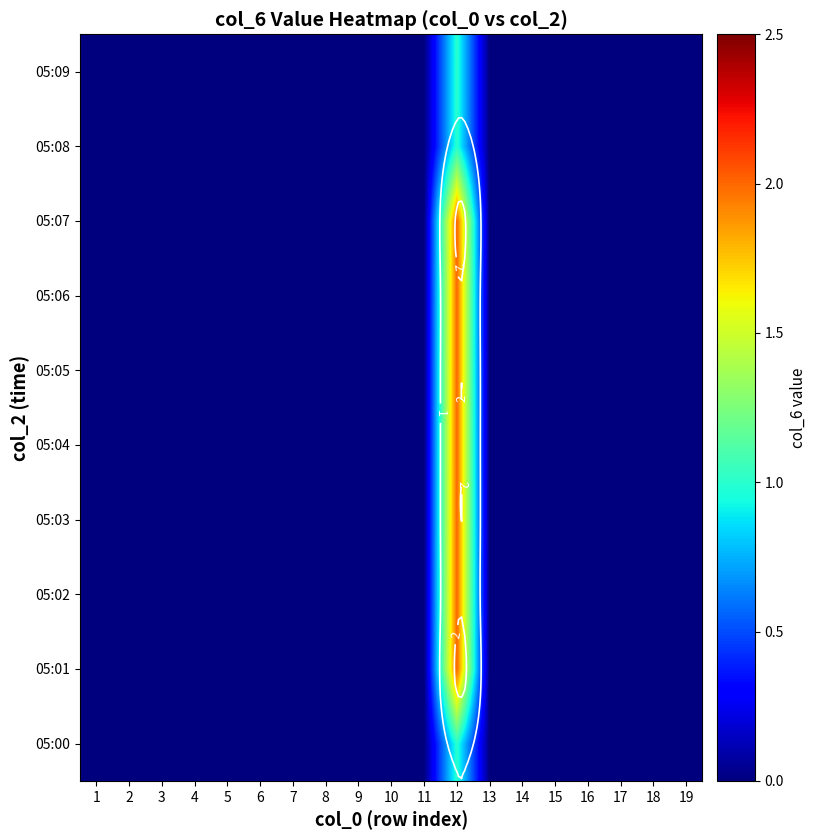

How many categories are shown in the chart?

19